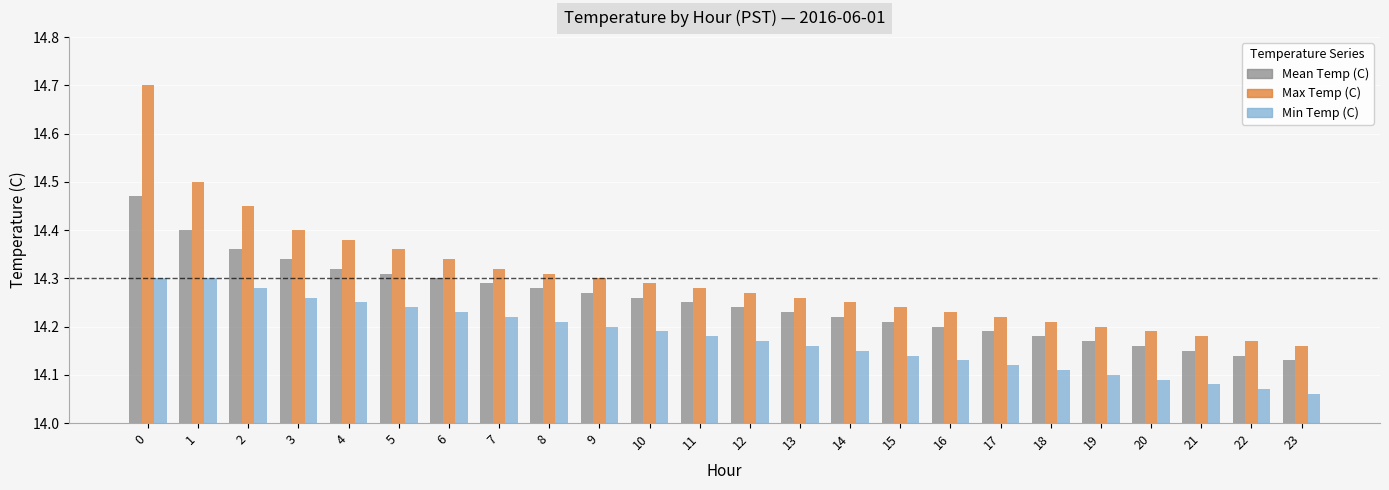

True or false: Mean Temp (C) has a value of 5.4 at 5.

False